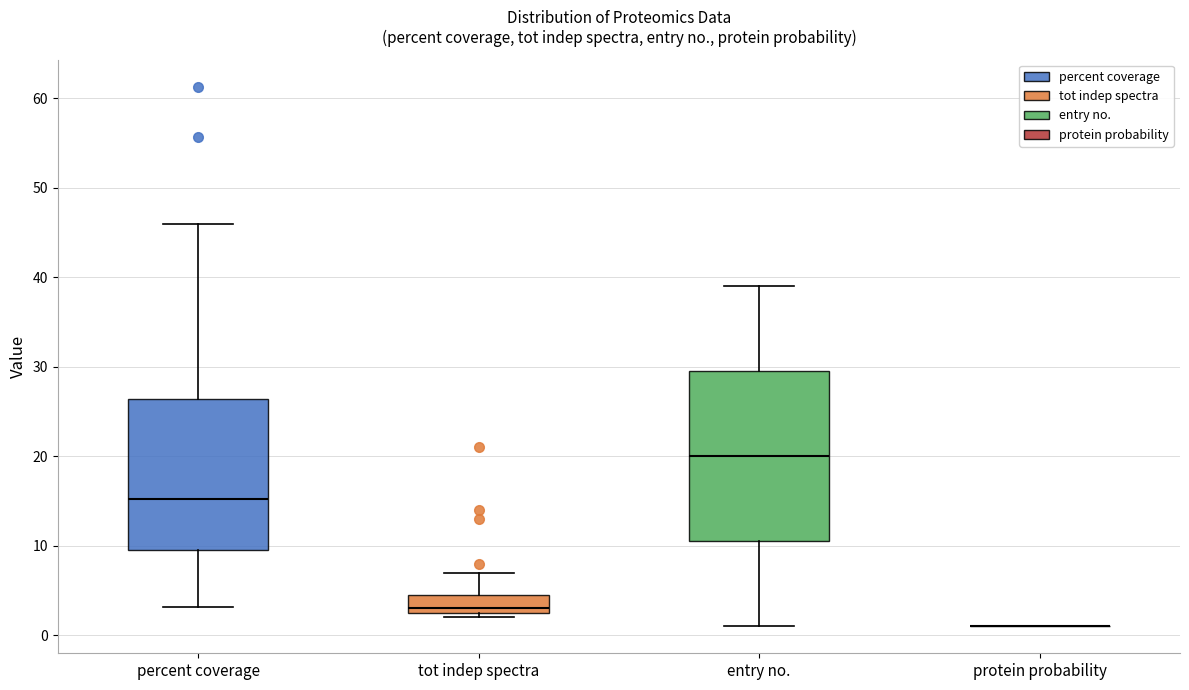

Comparing the boxes themselves (not the whiskers), which one is the tallest?

entry no.